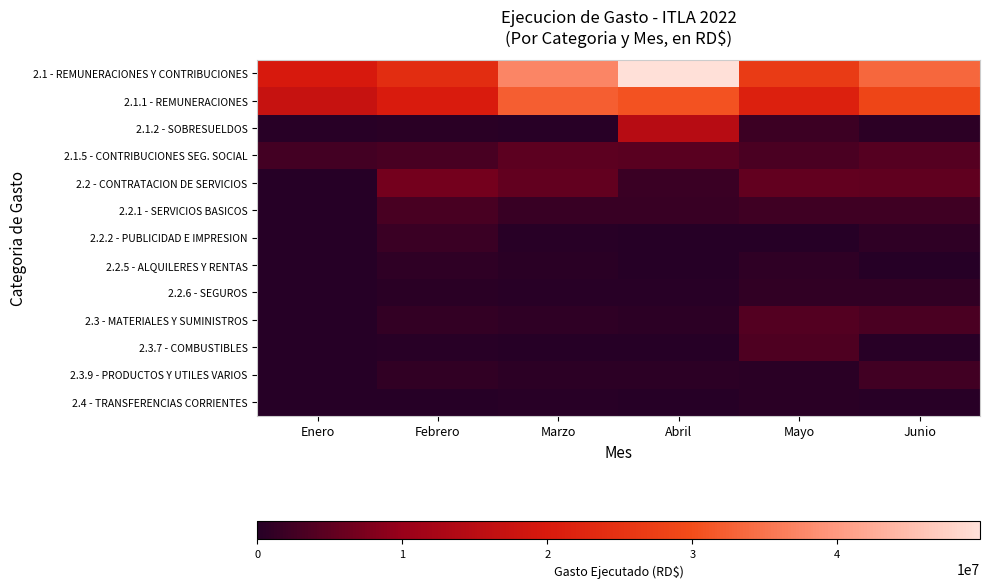

Which series has the largest total across all categories?

2.1 - REMUNERACIONES Y CONTRIBUCIONES